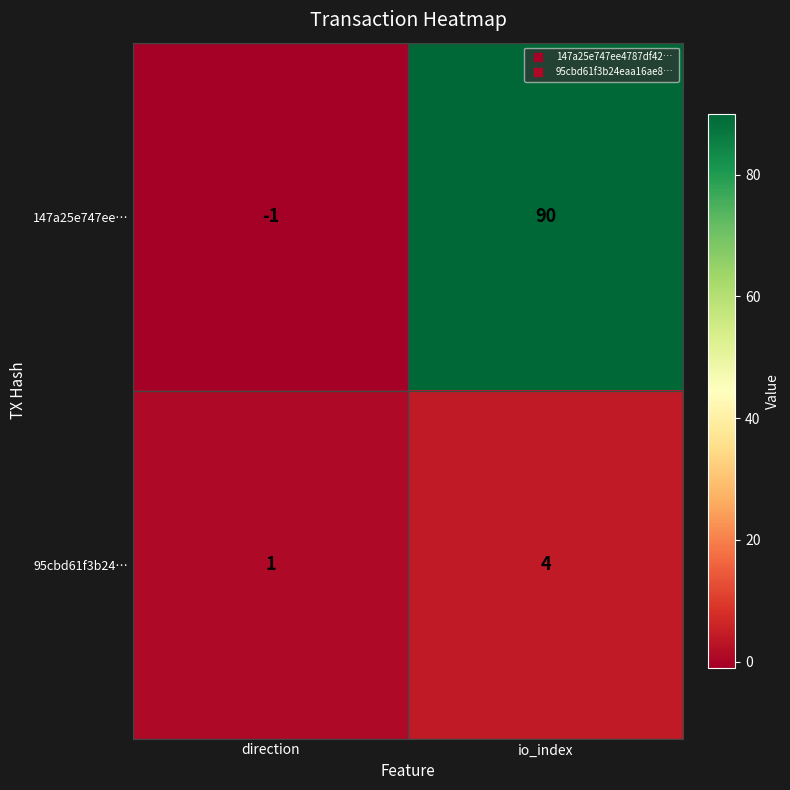

Count the number of categories in the chart.

2